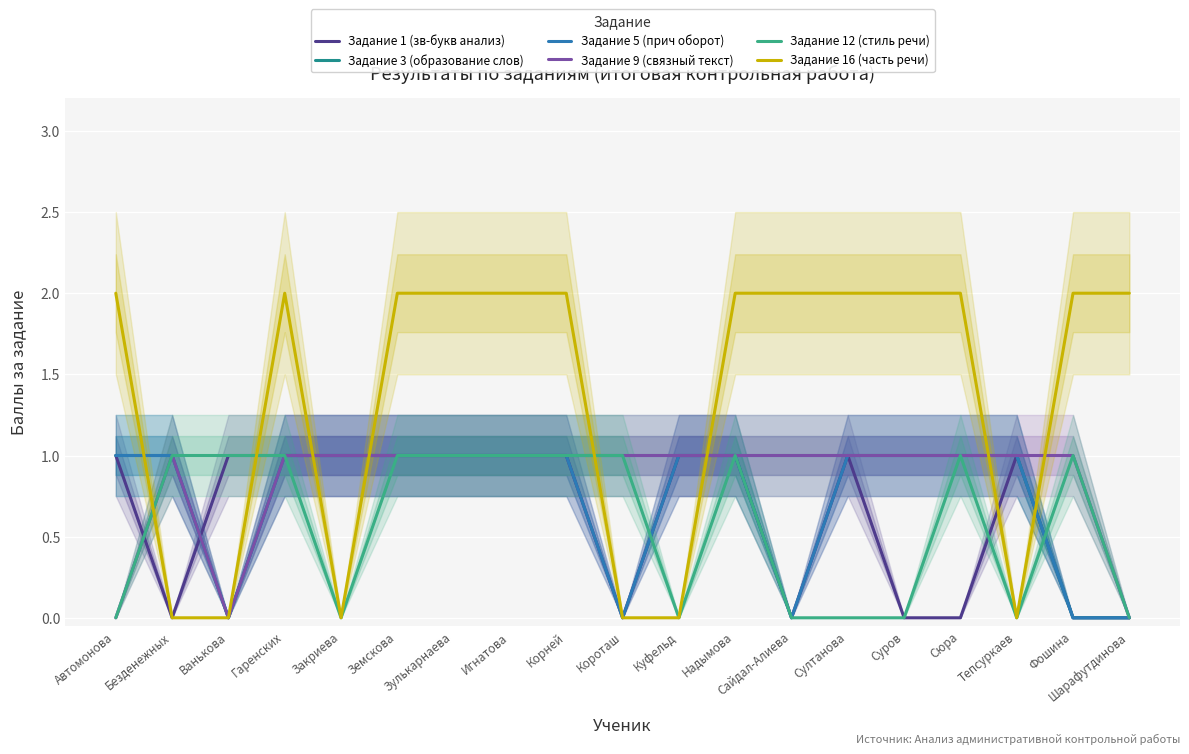

List the labels in order of Задание 1 (зв-букв анализ) value, largest first.

Автомонова, Ванькова, Гаренских, Закриева, Земскова, Зулькарнаева, Игнатова, Корней, Куфельд, Надымова, Султанова, Тепсуркаев, Безденежных, Короташ, Сайдал-Алиева, Суров, Сюра, Фошина, Шарафутдинова